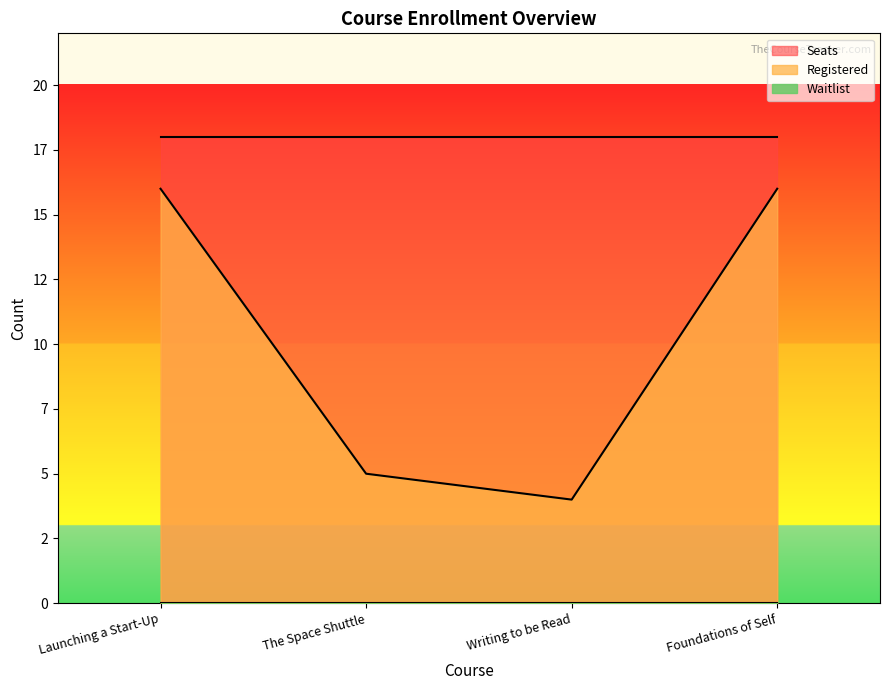

Reading left to right, transcribe all the data shown in this chart.

Registered: Launching a Start-Up=16	The Space Shuttle=5	Writing to be Read=4	Foundations of Self=16
Seats: Launching a Start-Up=18	The Space Shuttle=18	Writing to be Read=18	Foundations of Self=18
Waitlist: Launching a Start-Up=0	The Space Shuttle=0	Writing to be Read=0	Foundations of Self=0